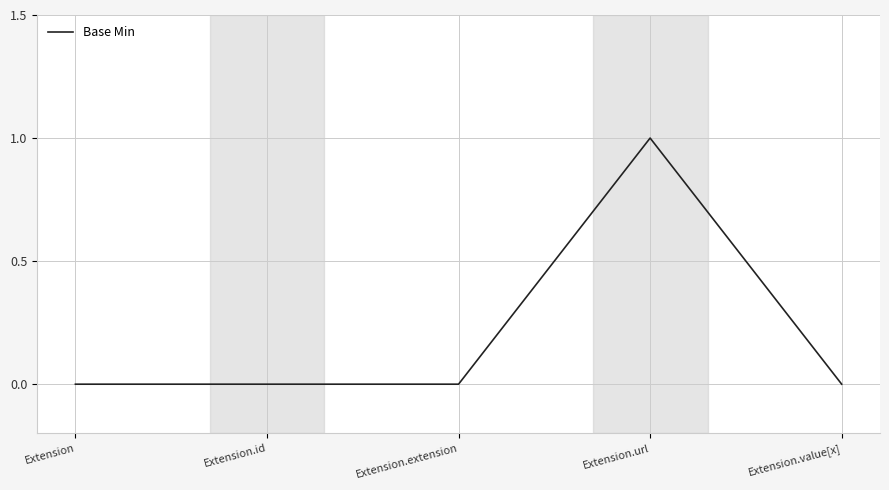

What is the difference between the maximum and minimum values?

1